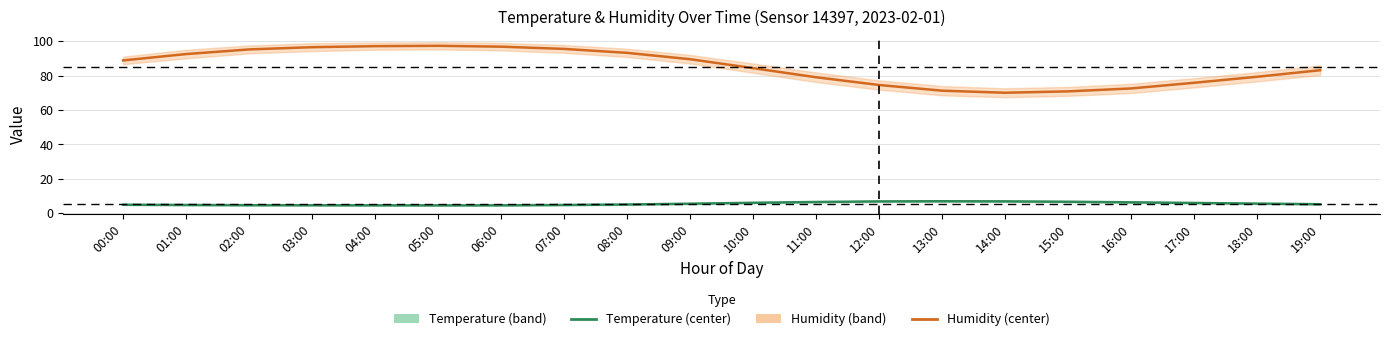

What is the label of the 6th point from the left?

05:00